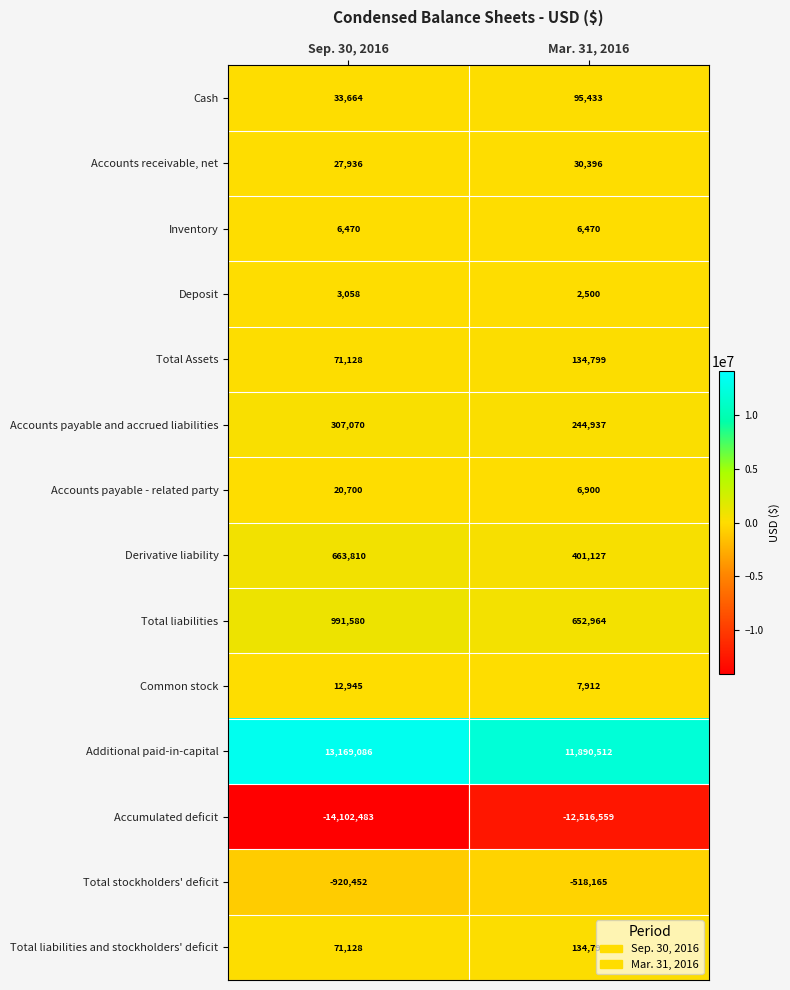

What is the sum of the Accounts receivable, net values at Sep. 30, 2016 and Mar. 31, 2016?

58332